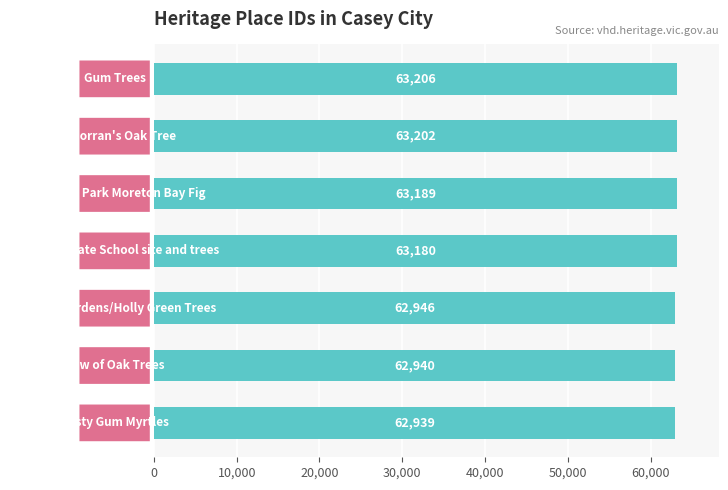

What is the minimum value shown in the chart?

62939